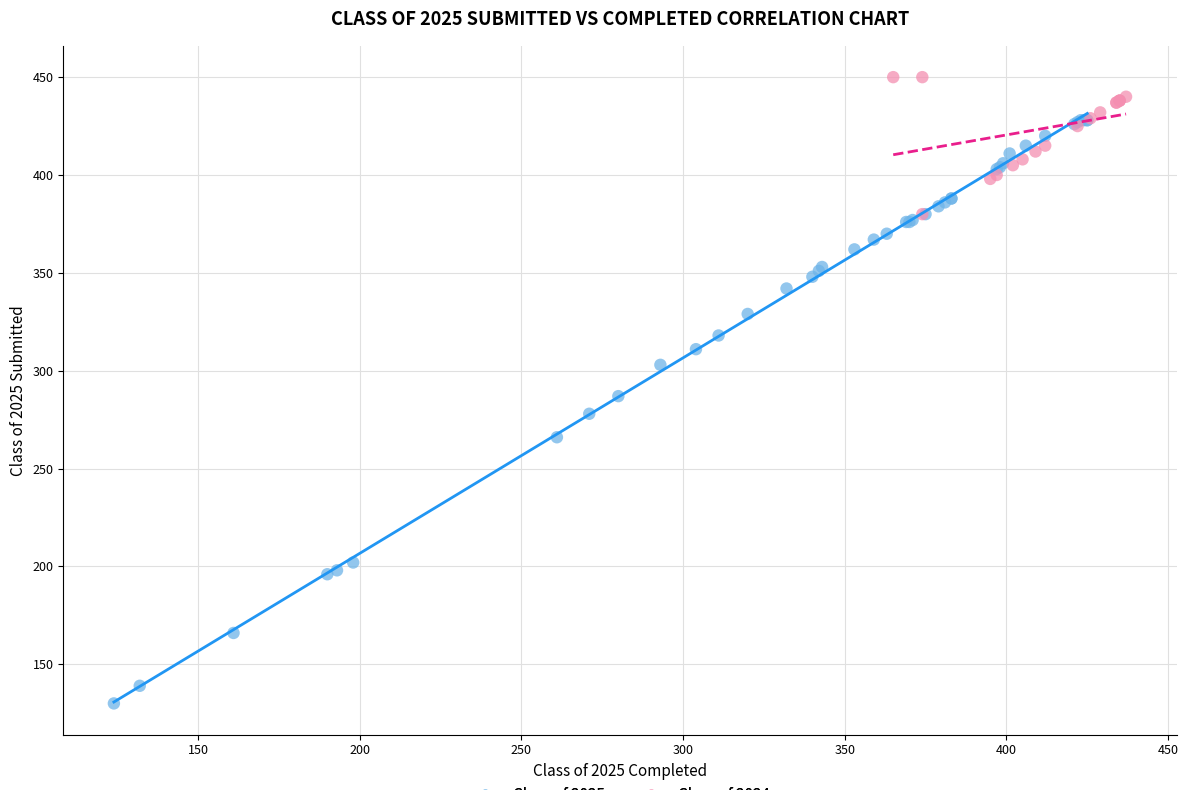

Which series has the largest Y range (max minus min)?

Class of 2025